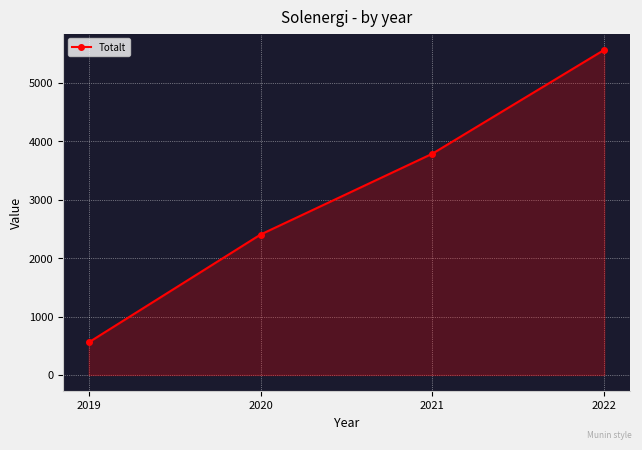

Rank the categories by value from highest to lowest.

2022, 2021, 2020, 2019